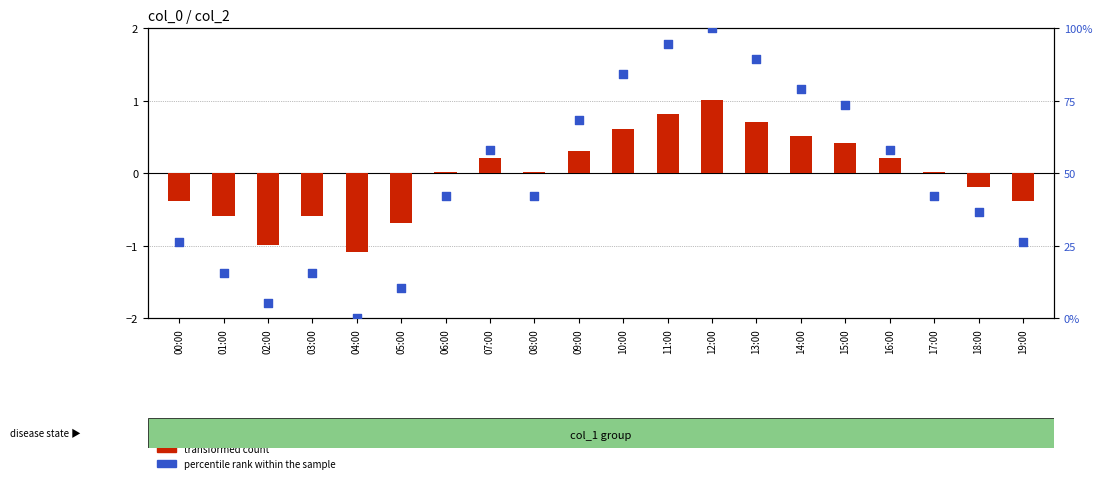

At which category is the sum across all series the highest?

12:00